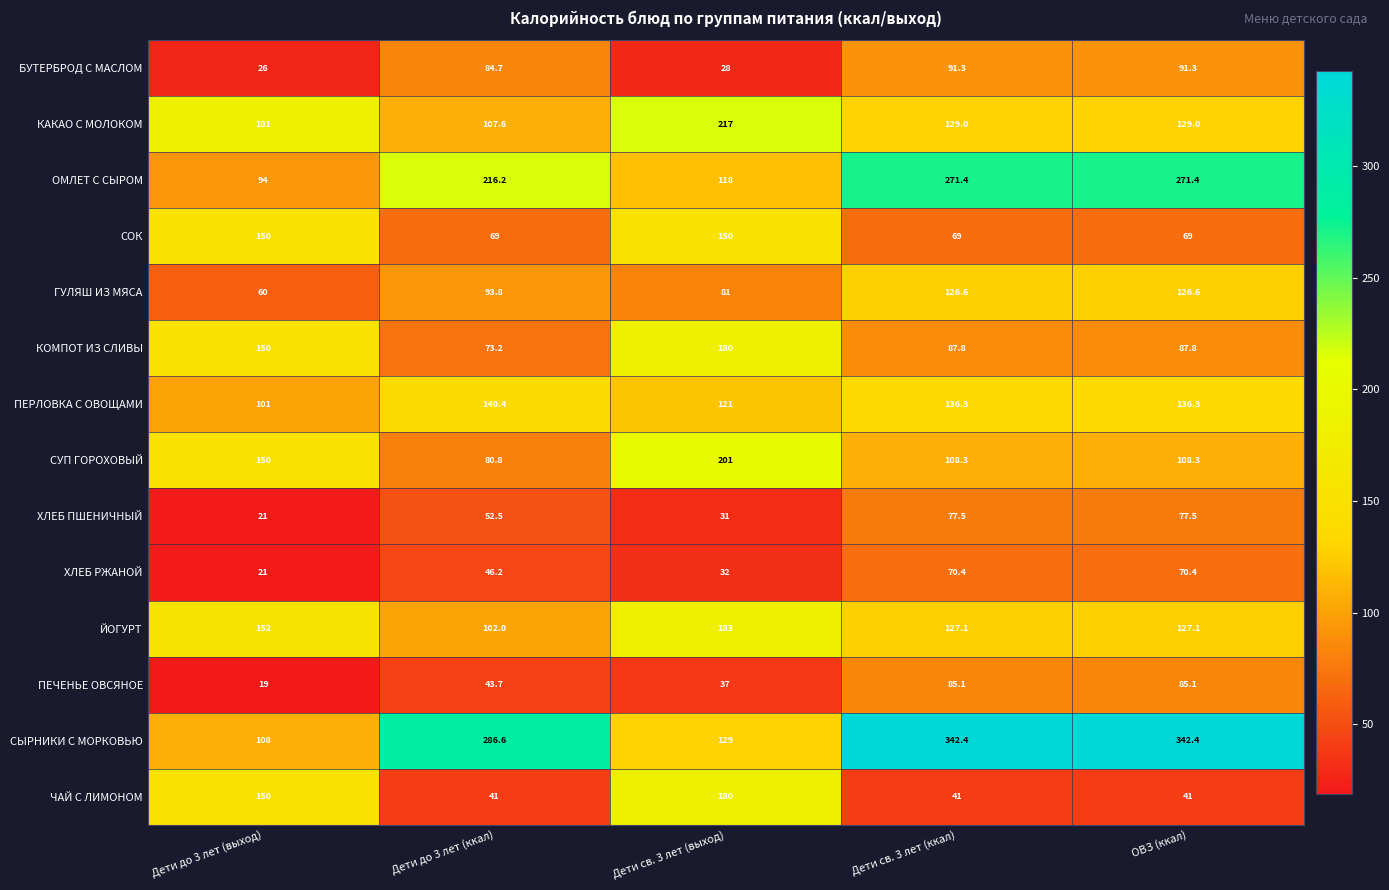

Rank the series at Дети до 3 лет (ккал) from highest to lowest value.

СЫРНИКИ С МОРКОВЬЮ, ОМЛЕТ С СЫРОМ, ПЕРЛОВКА С ОВОЩАМИ, КАКАО С МОЛОКОМ, ЙОГУРТ, ГУЛЯШ ИЗ МЯСА, БУТЕРБРОД С МАСЛОМ, СУП ГОРОХОВЫЙ, КОМПОТ ИЗ СЛИВЫ, СОК, ХЛЕБ ПШЕНИЧНЫЙ, ХЛЕБ РЖАНОЙ, ПЕЧЕНЬЕ ОВСЯНОЕ, ЧАЙ С ЛИМОНОМ